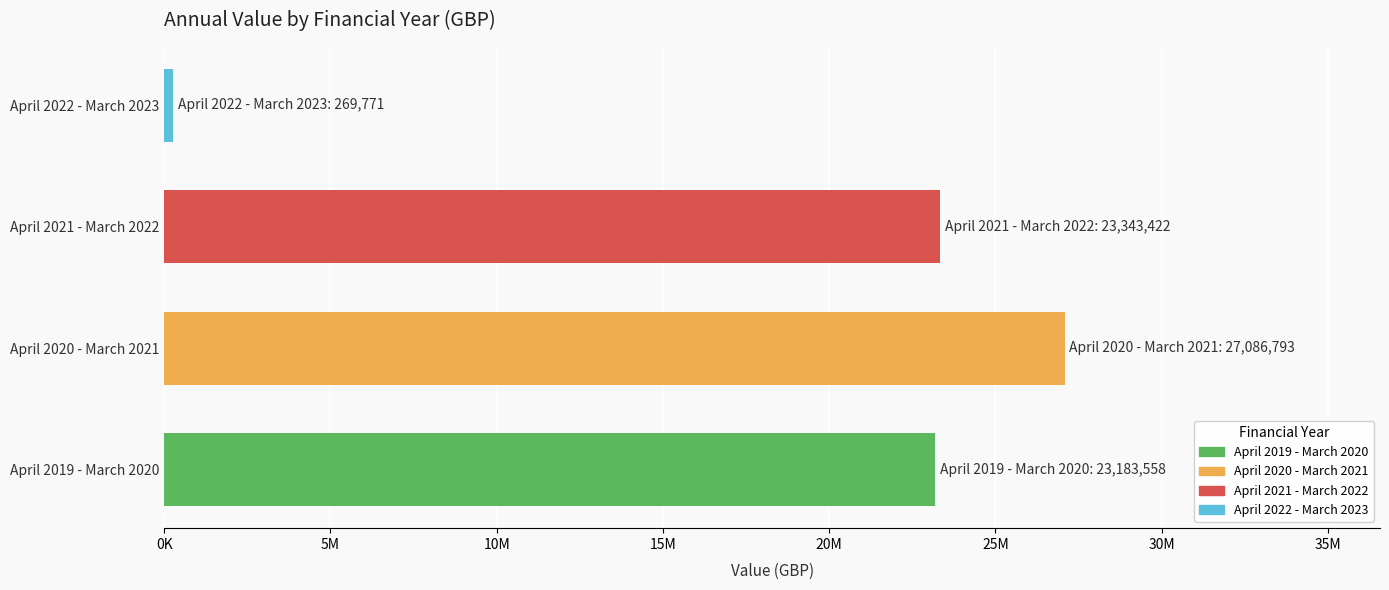

Are the bars horizontal?

Yes